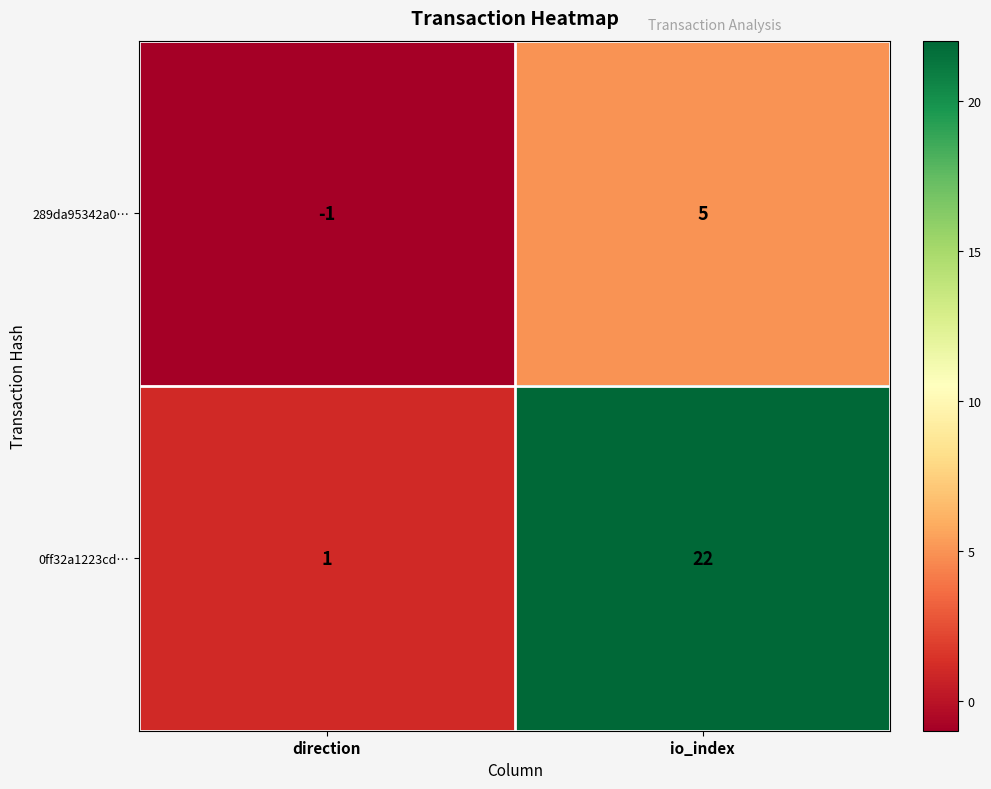

Which series has the largest total across all categories?

0ff32a1223cd…